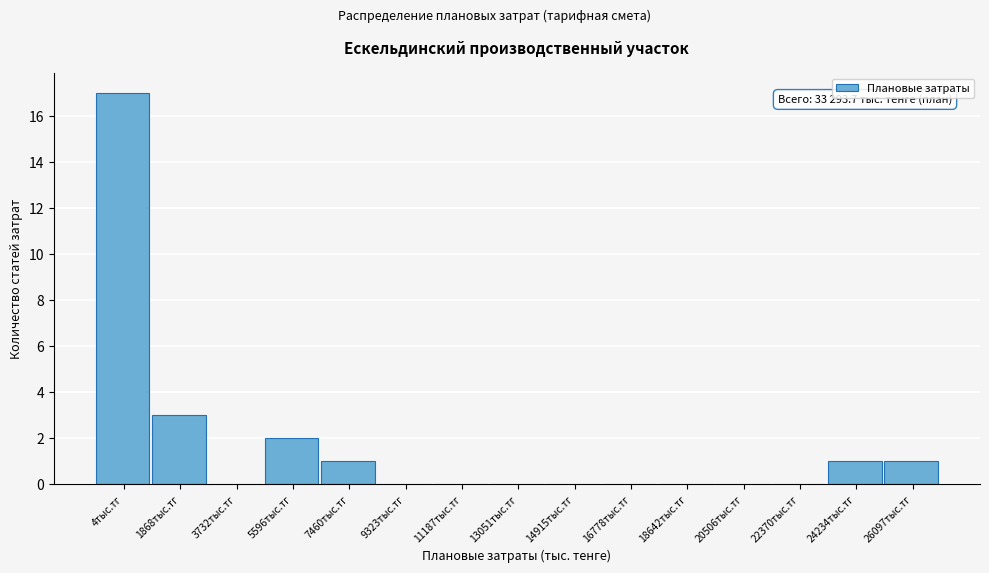

Reading right to left, transcribe all the data shown in this chart.

26097тыс.тг=1	24234тыс.тг=1	22370тыс.тг=0	20506тыс.тг=0	18642тыс.тг=0	16778тыс.тг=0	14915тыс.тг=0	13051тыс.тг=0	11187тыс.тг=0	9323тыс.тг=0	7460тыс.тг=1	5596тыс.тг=2	3732тыс.тг=0	1868тыс.тг=3	4тыс.тг=17